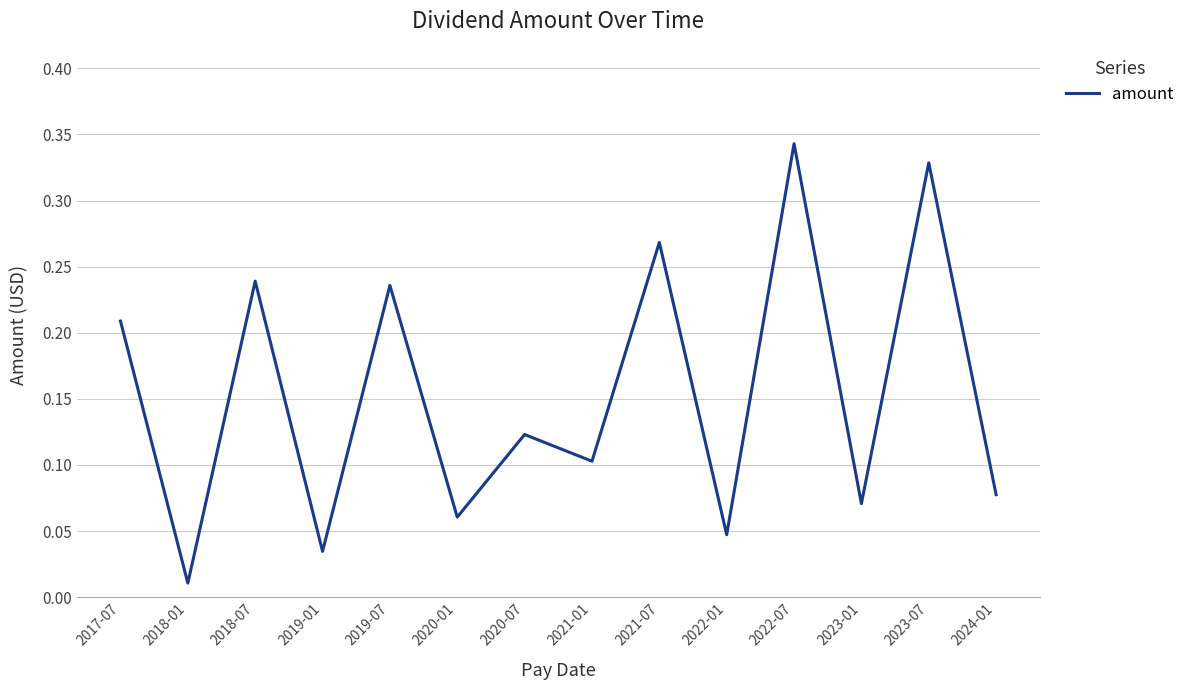

At which category does the chart reach its minimum across all series?

2018-01